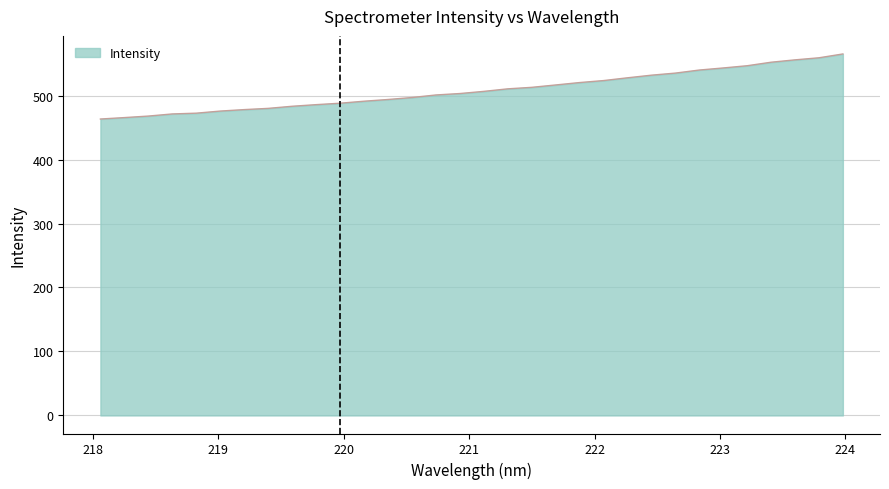

How many lines are shown in the chart?

1